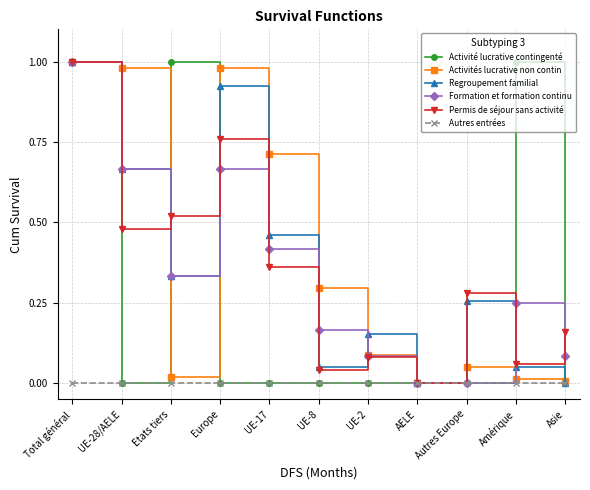

Which category has the highest value in the Permis de séjour sans activité series?

Total général